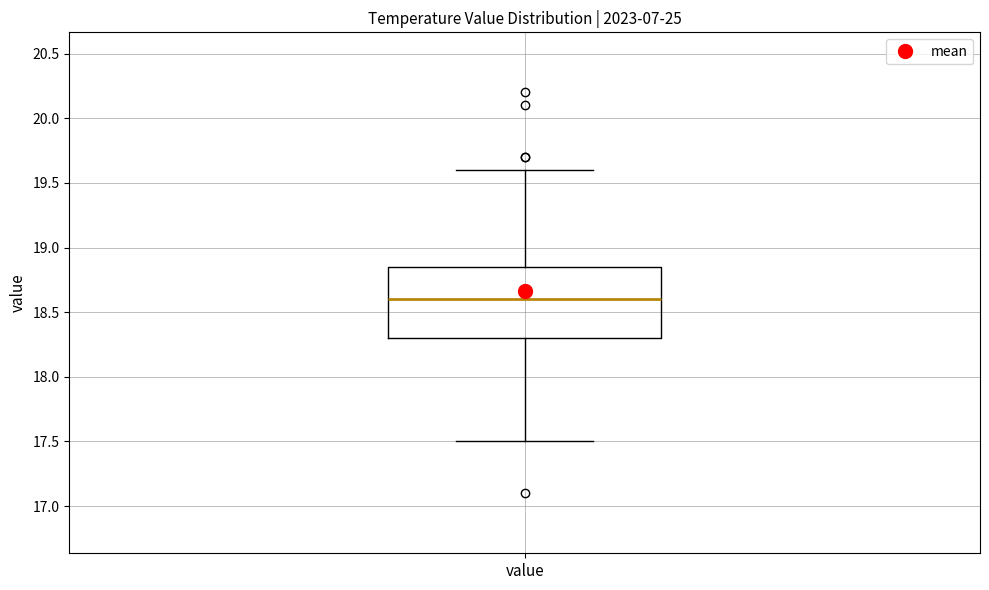

Where is the upper edge of the box for value on the y-axis? The values are not printed on the chart, so give them approximately, as read against the axis.

18.85